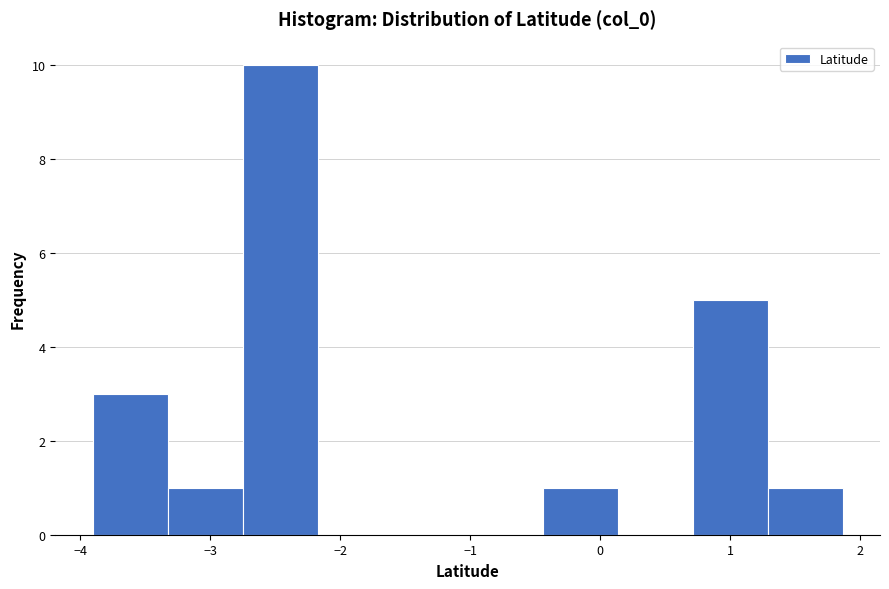

Over which range of the x-axis is the bar tallest?

-2.8 to -2.2